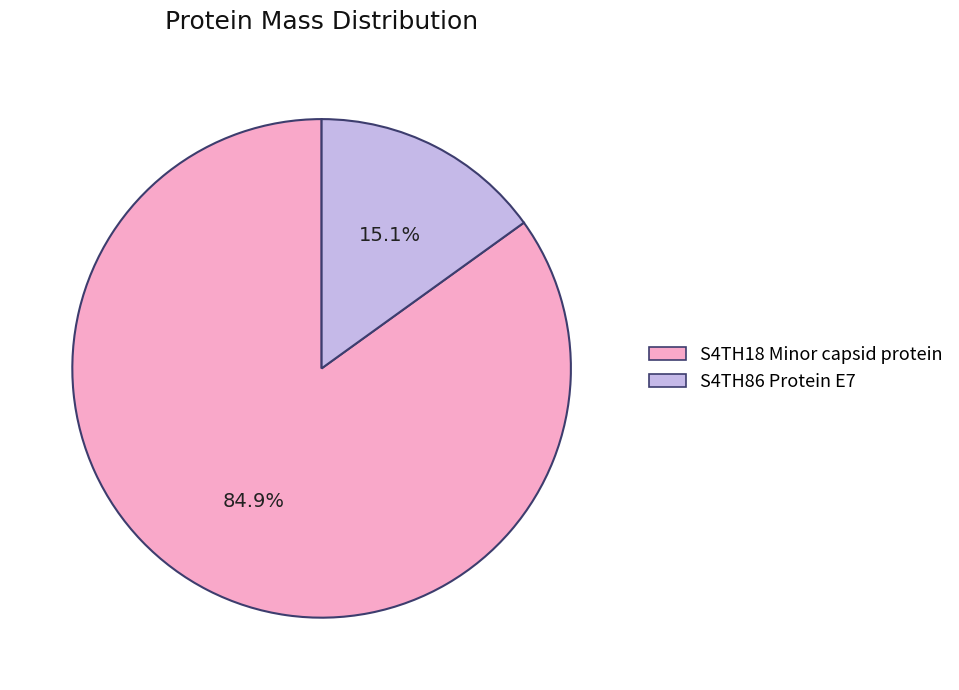

Is there any slice that represents more than half of the pie?

Yes